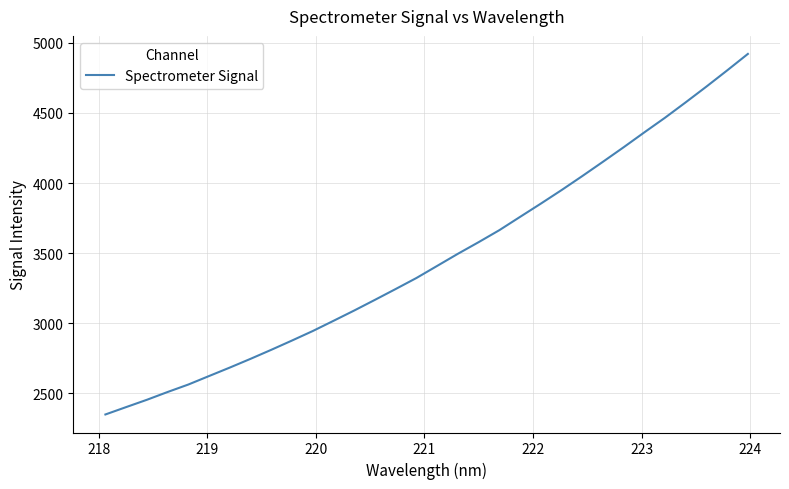

What is the difference between the maximum and minimum values?

2573.5